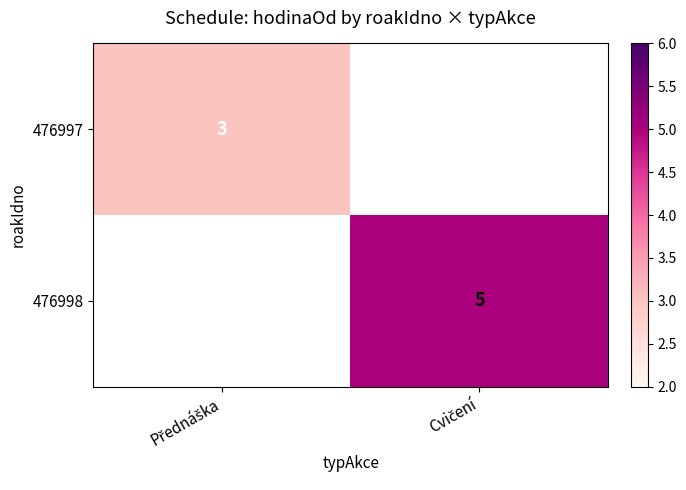

What is the lowest value of the 476997 series?

3.0